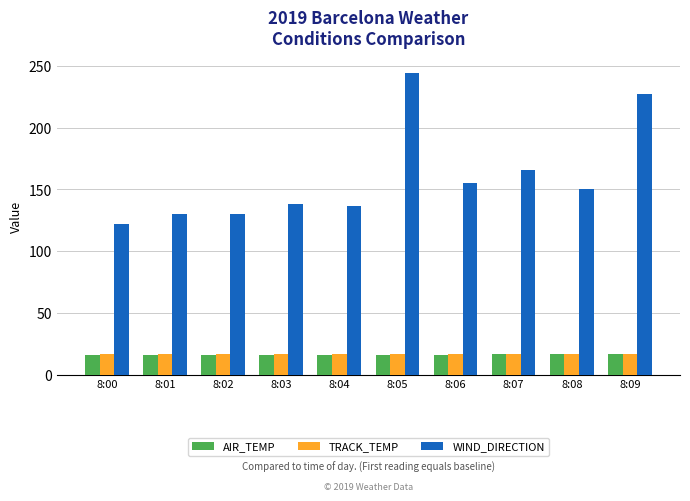

What is the spread (max minus min) of values at 8:04?

120.6